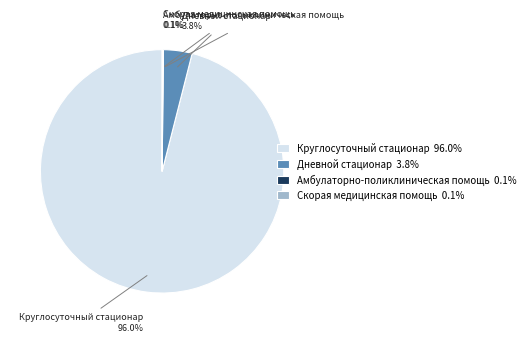

Between Дневной стационар 3.8% and Круглосуточный стационар 96.0%, which is larger?

Круглосуточный стационар 96.0%